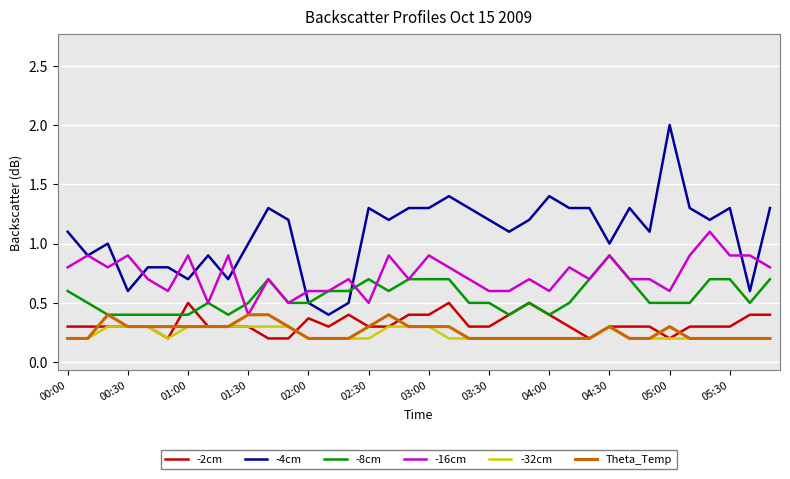

What is the maximum value shown in the chart?

2.0